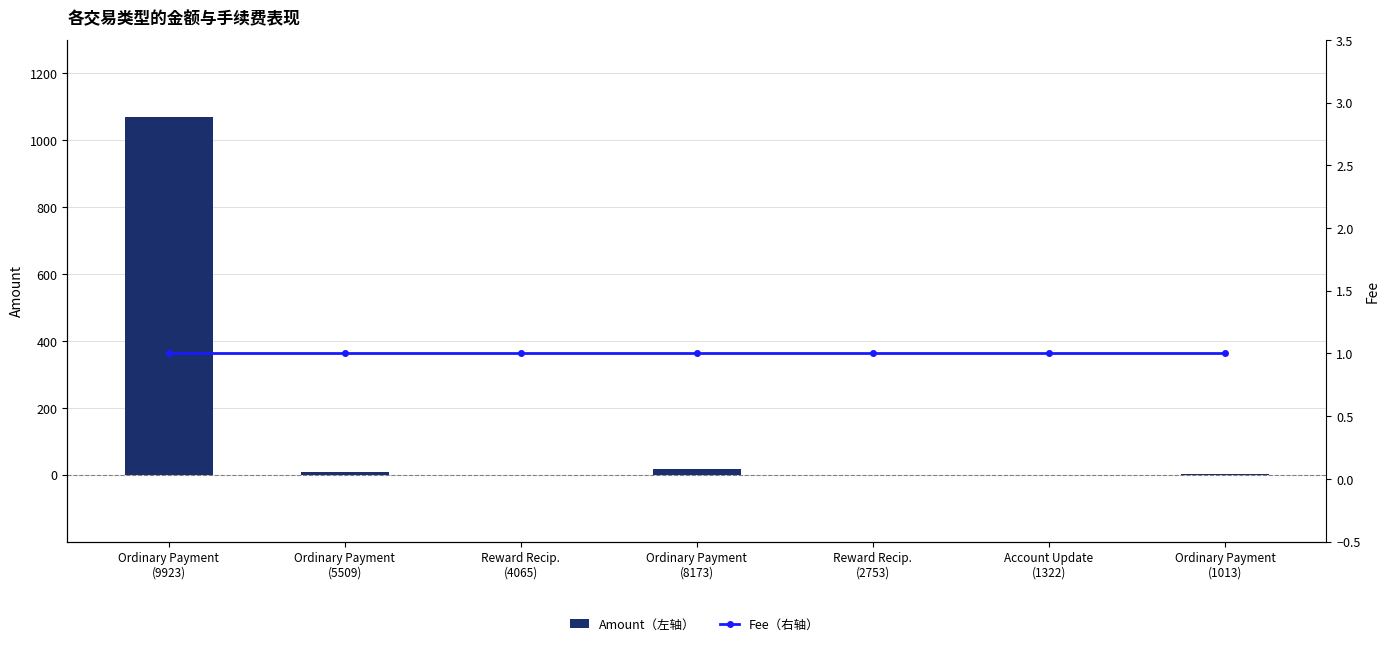

What are all the series names shown in the legend?

Amount（左轴）, Fee（右轴）